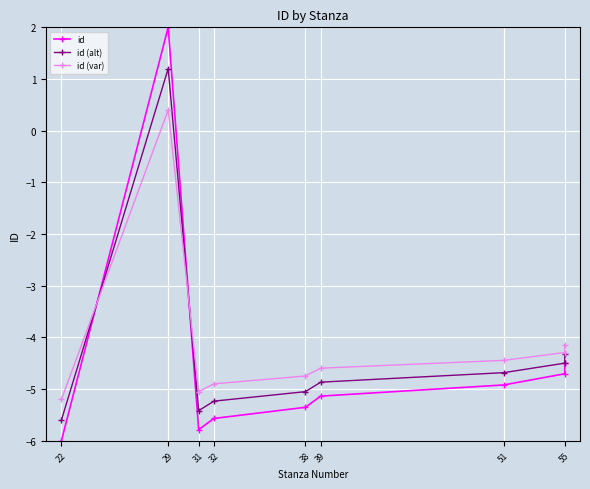

Where is the first local minimum for id?

31